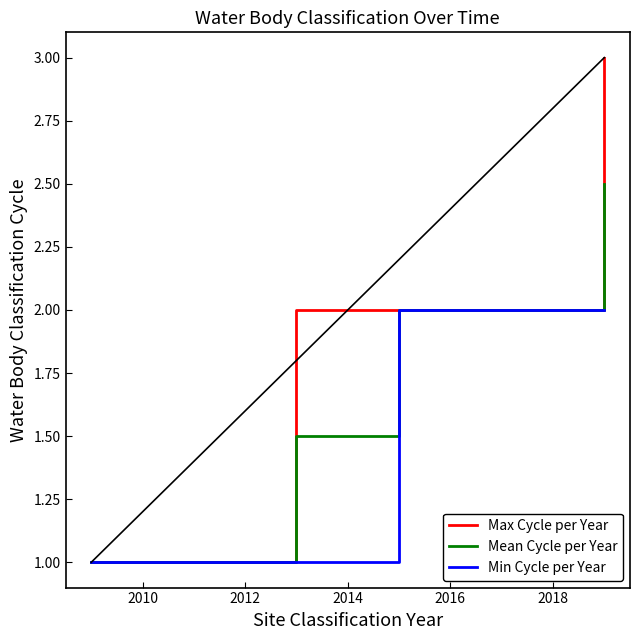

What is the maximum value shown in the chart?

3.0